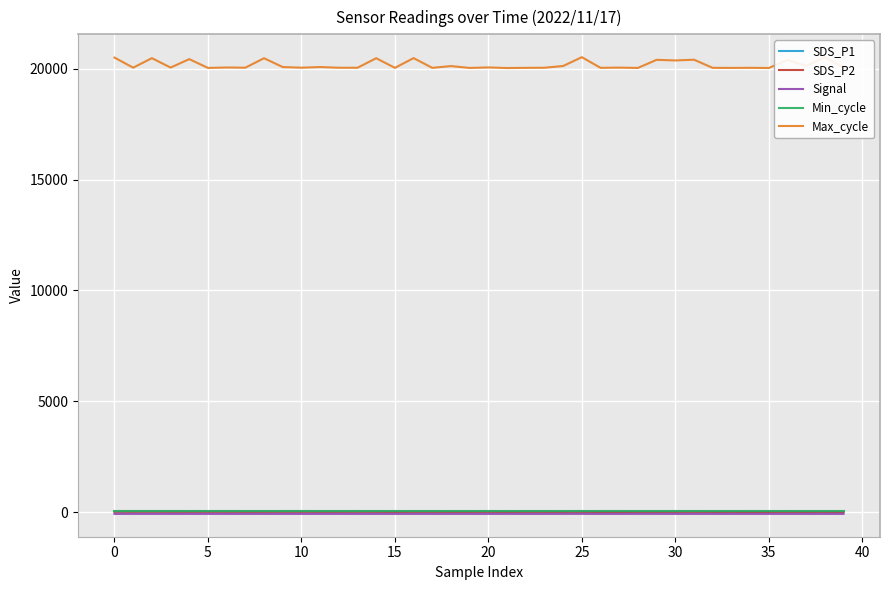

The SDS_P1 series shows 28.2 at 19. True or false?

False